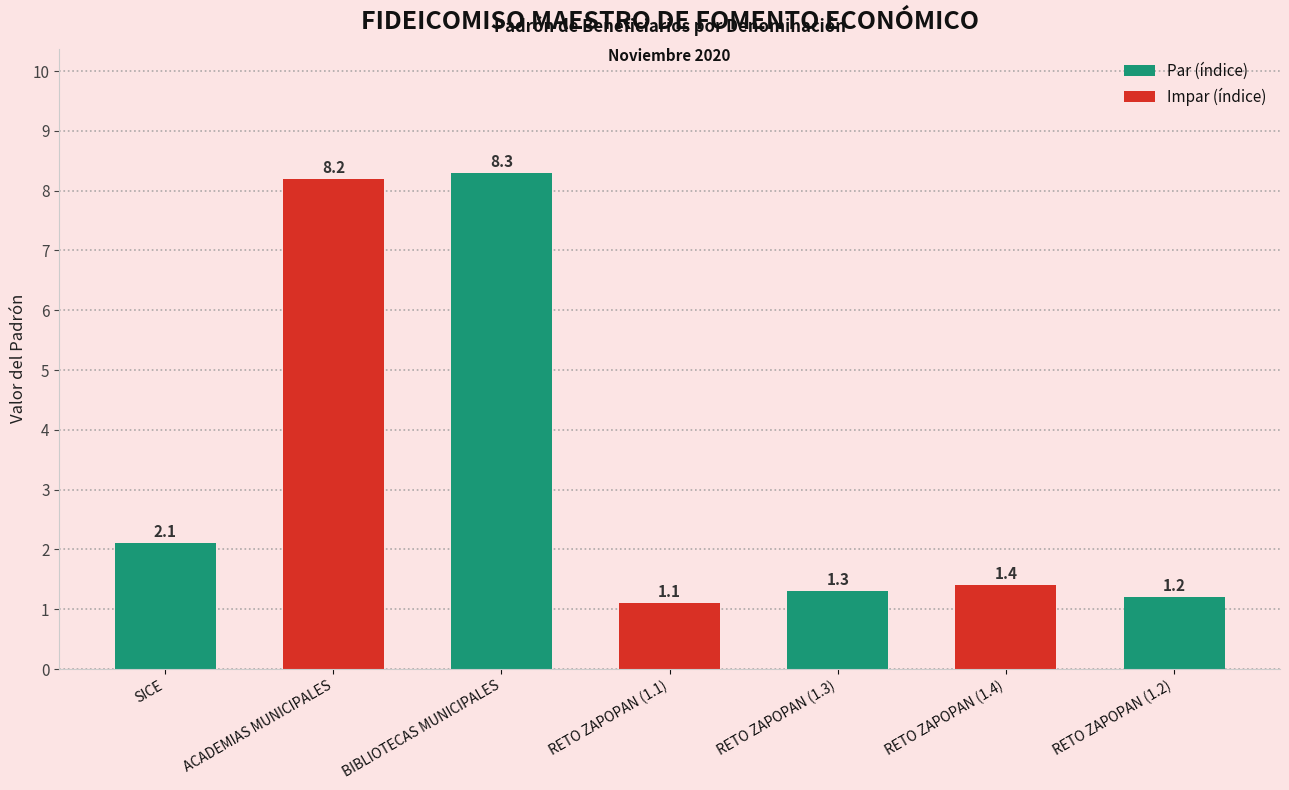

The value at RETO ZAPOPAN (1.2) is 0.6. True or false?

False